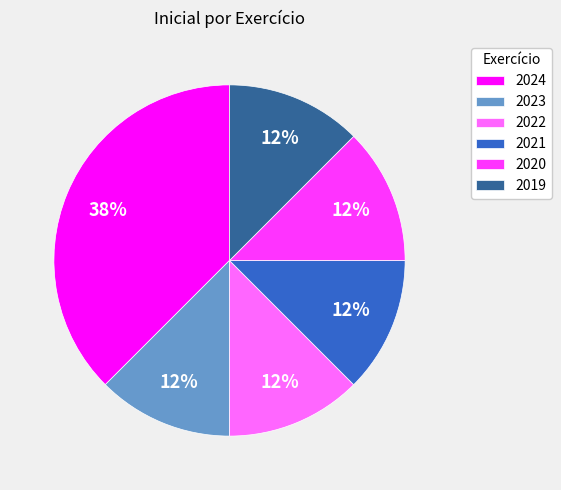

Approximately how many times larger is the value at 2022 compared to 2024?

0.3